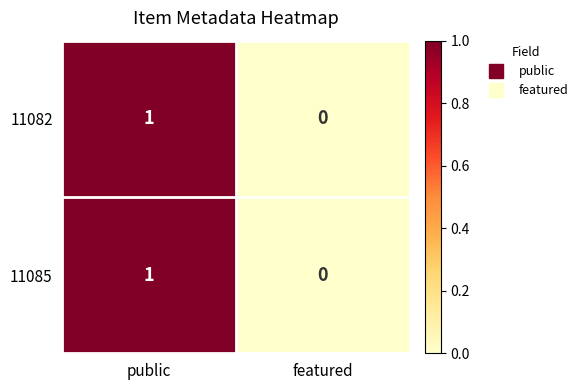

Reading left to right, transcribe all the data shown in this chart.

11082: 1	0
11085: 1	0